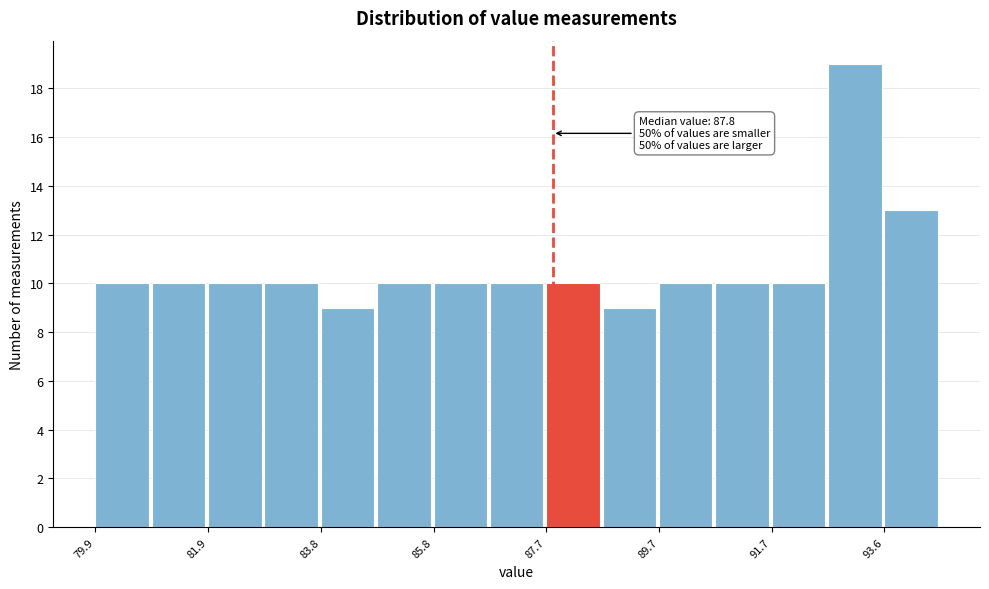

Over which range of the x-axis is the bar tallest?

92.64 to 93.62